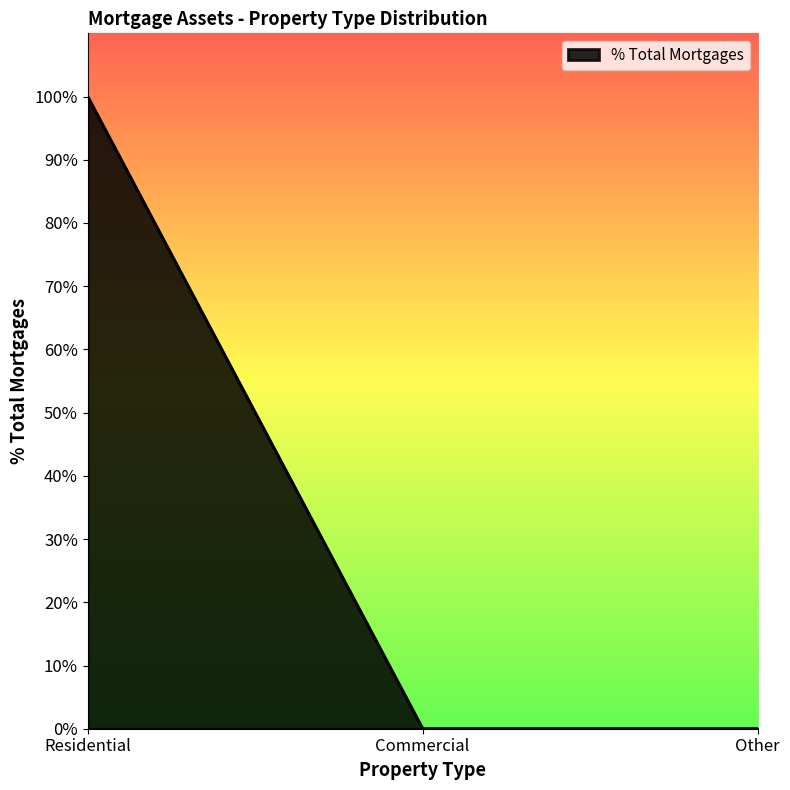

Which label corresponds to the smallest value in the chart?

Commercial